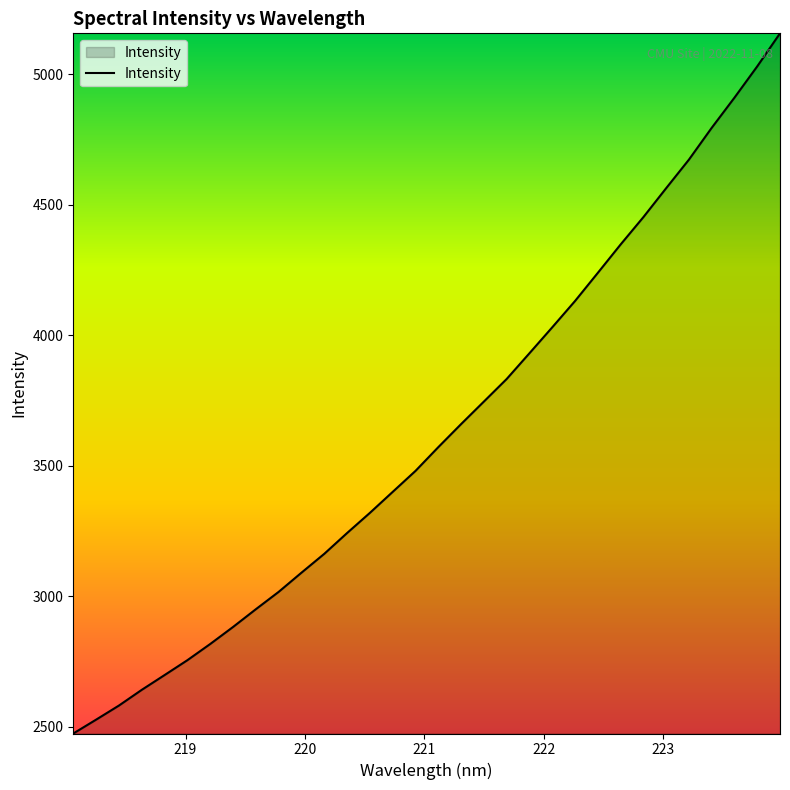

What is the smallest value displayed?

2474.0